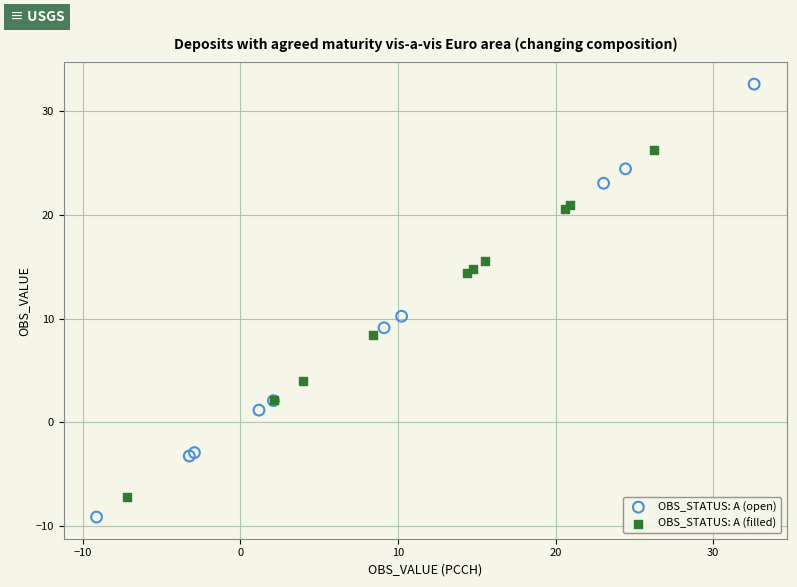

Which series reaches the maximum Y coordinate?

OBS_STATUS: A (open)